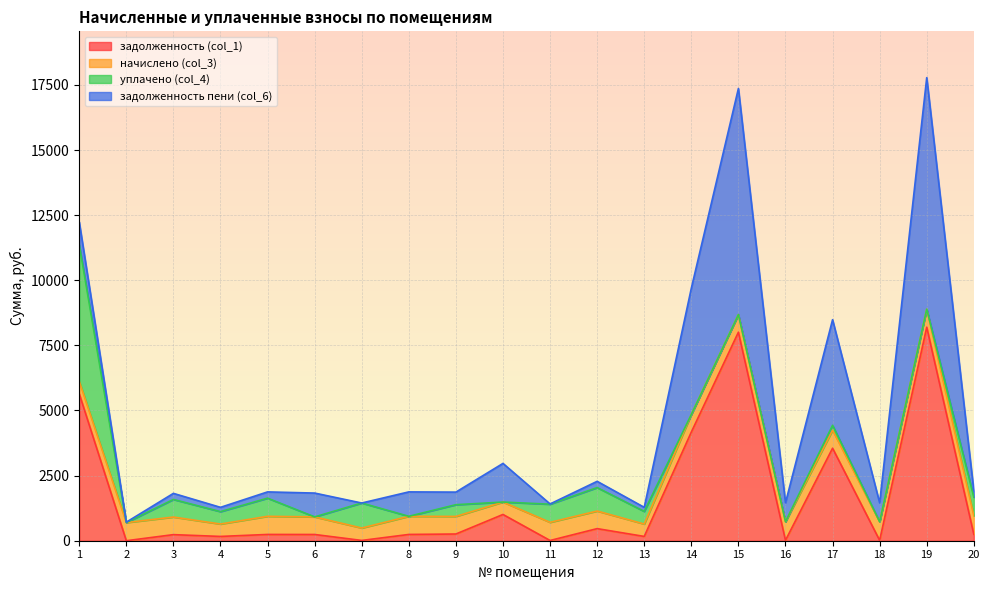

Does the chart display data point markers on the line(s)?

No